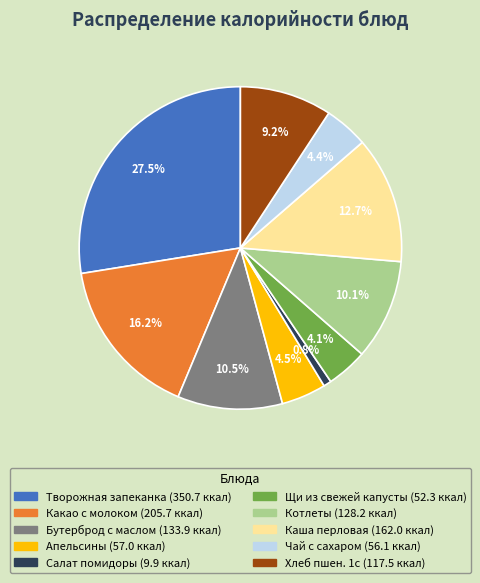

Do Апельсины and Щи из свежей капусты together represent more than half of the pie?

No